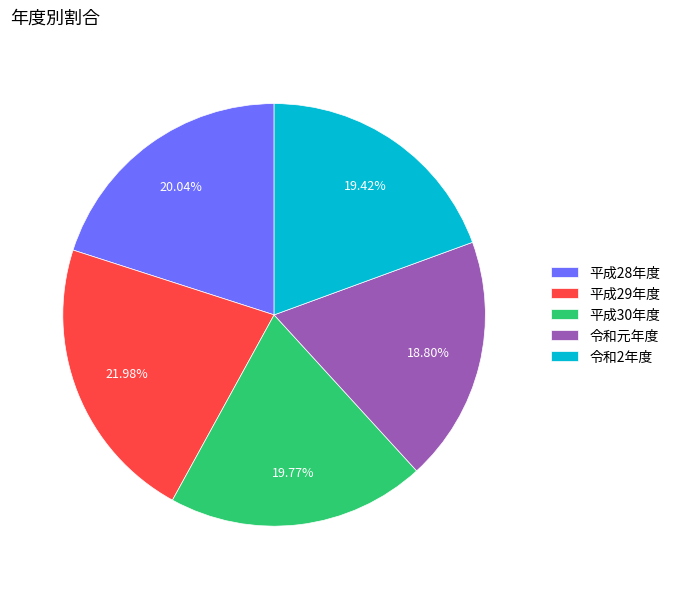

Does 令和元年度 represent more than half of the total?

No